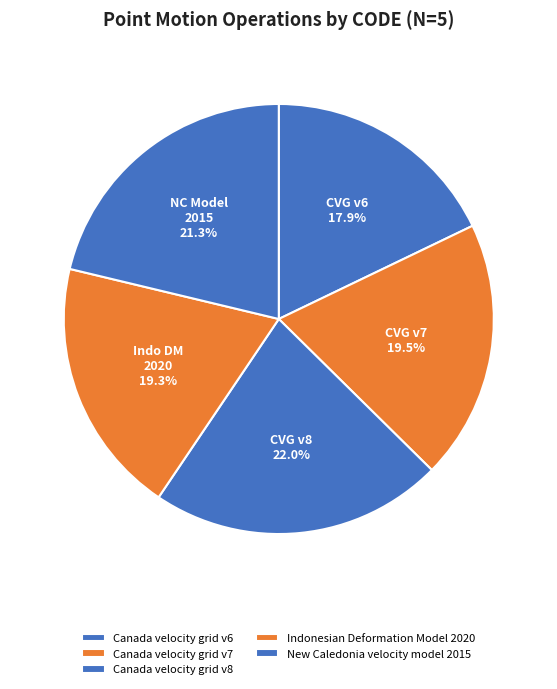

Is the sum of Canada velocity grid v6 and Canada velocity grid v8 greater than half?

No